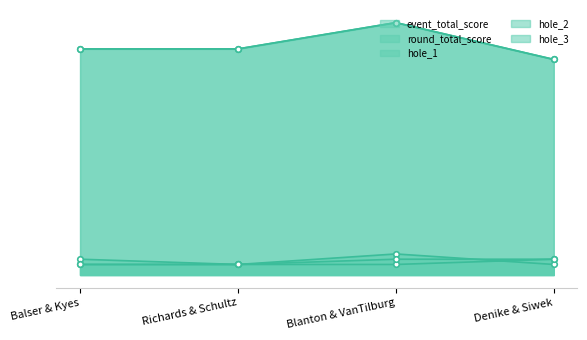

Rank the categories by event_total_score value from highest to lowest.

Blanton & VanTilburg, Balser & Kyes, Richards & Schultz, Denike & Siwek